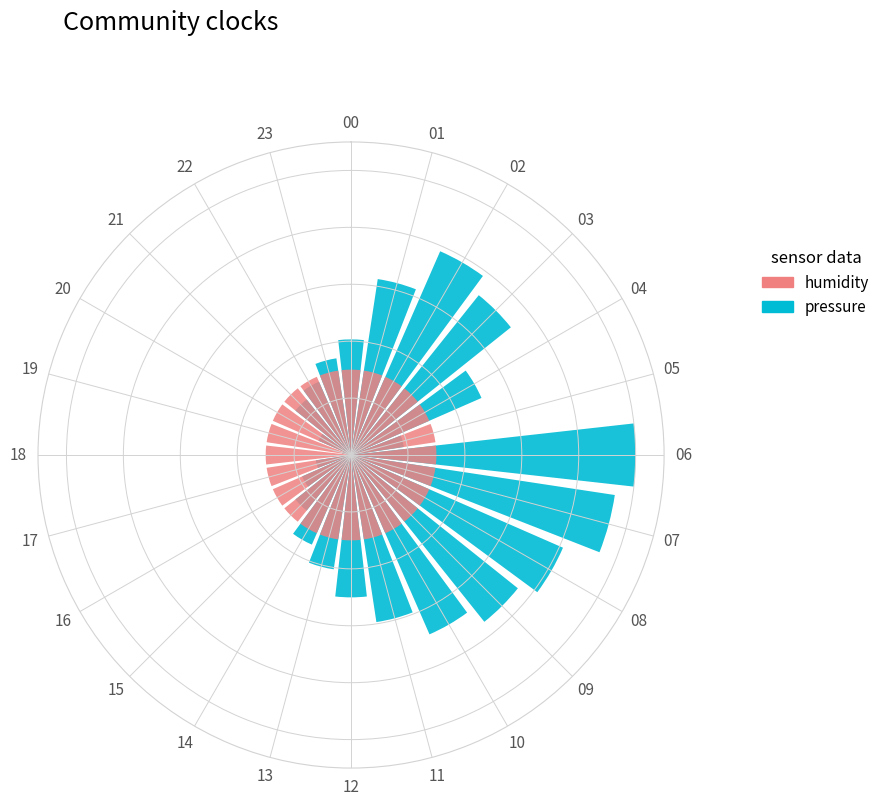

Which has a higher value, 07 or 22?

22